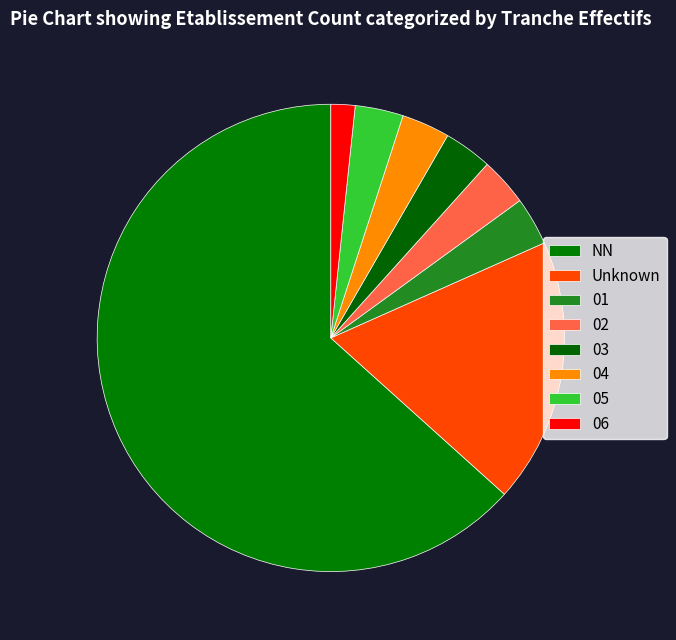

Count the number of slices in the pie.

8